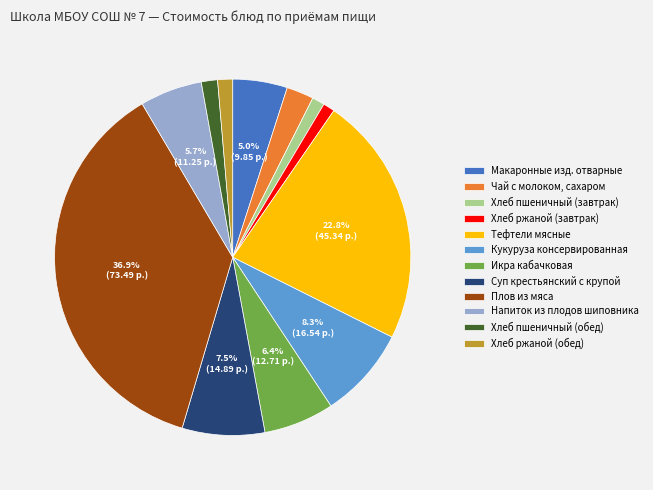

What percentage is the Хлеб пшеничный (обед) slice, to the nearest percent?

1%